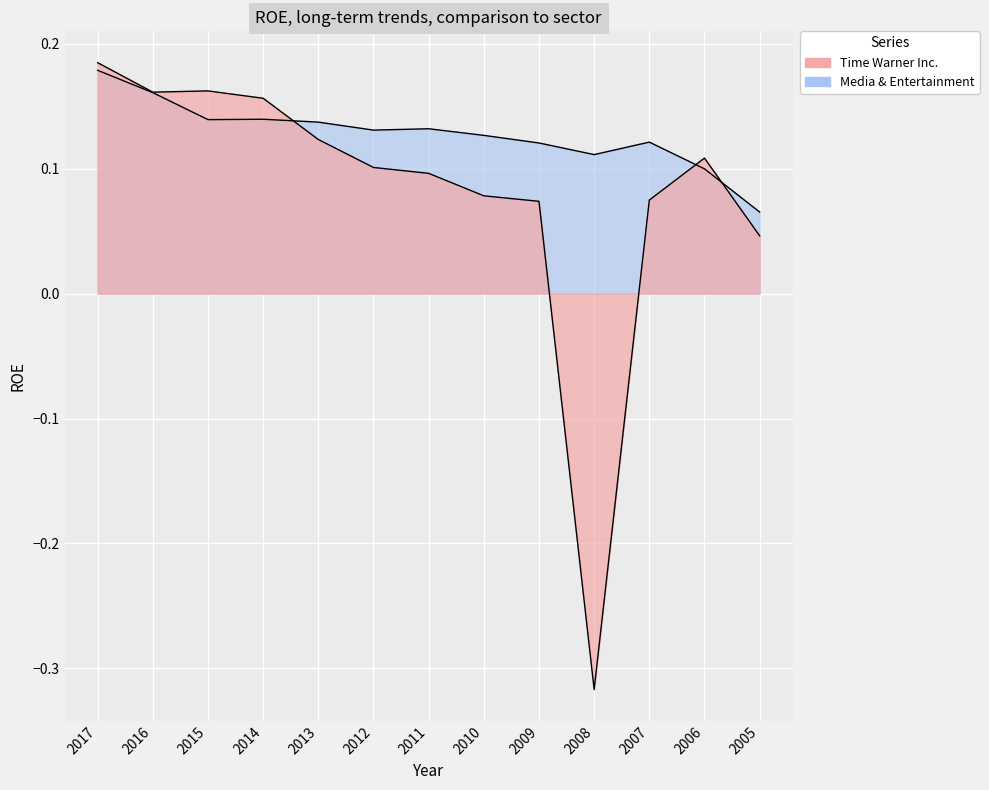

At which label is Media & Entertainment closest to 0?

2005